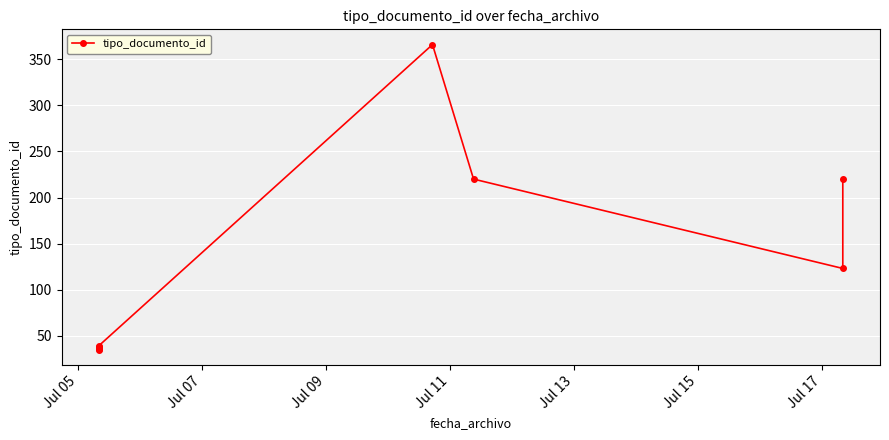

Which category has the lowest value across all series?

Jul 05